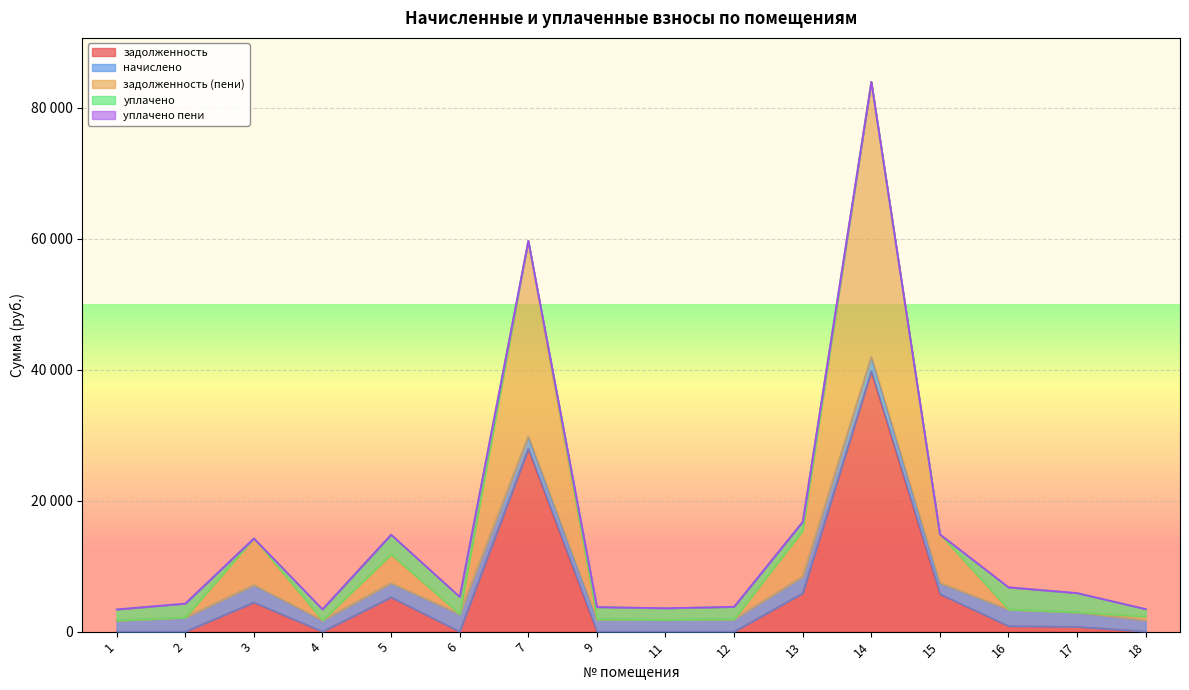

What is the difference between the highest and lowest values at 3?

7117.1